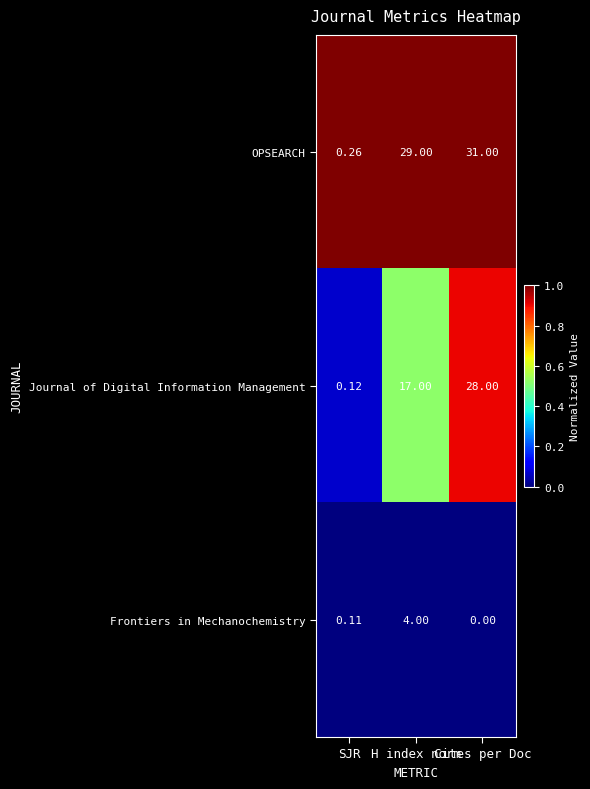

Which category has the lowest value across all series?

Cites per Doc